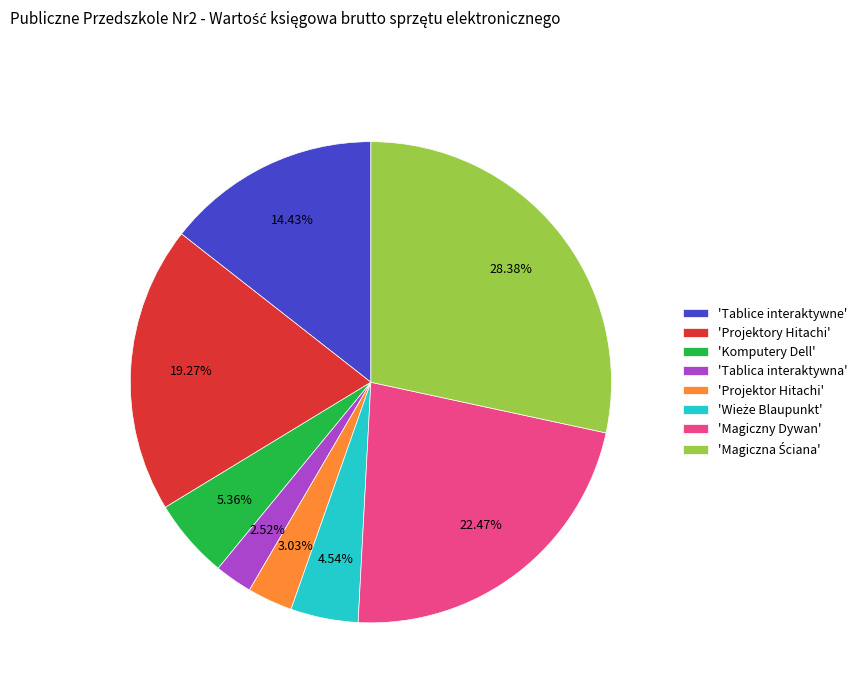

How many slices are in this pie chart?

8